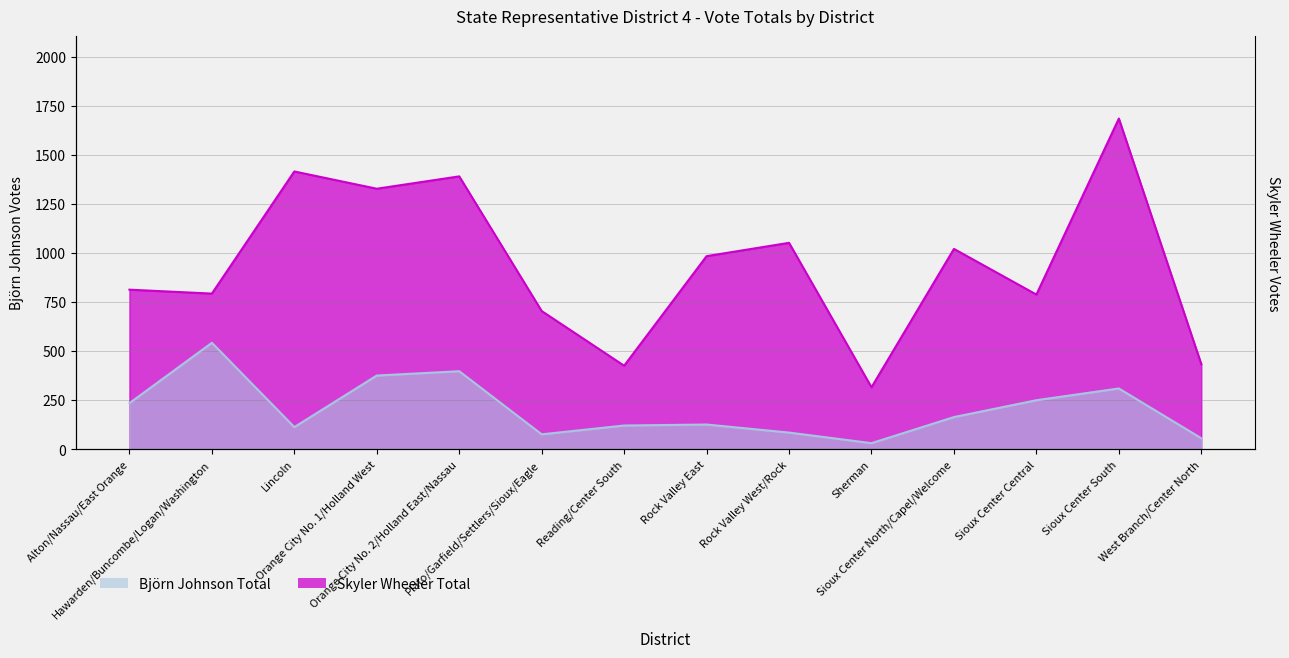

How many data points in Skyler Wheeler Total are less than 984?

7